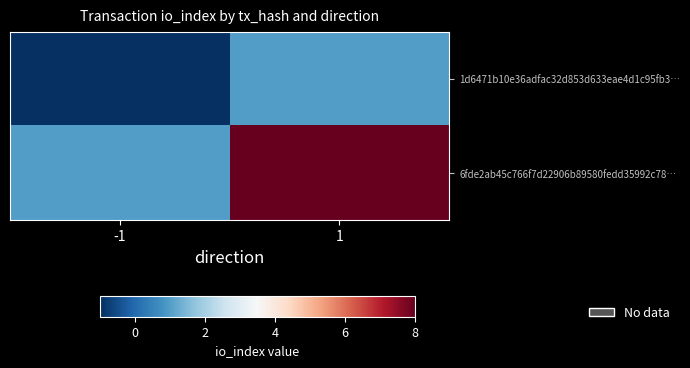

Which series has the widest spread of values?

6fde2ab45c766f7d22906b89580fedd35992c78…